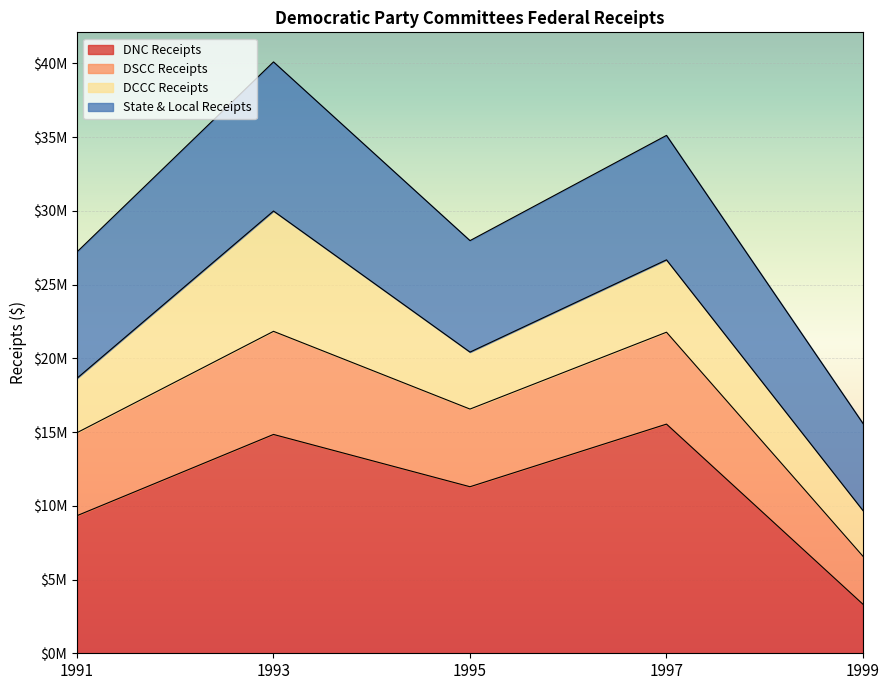

How many categories are shown in the chart?

5